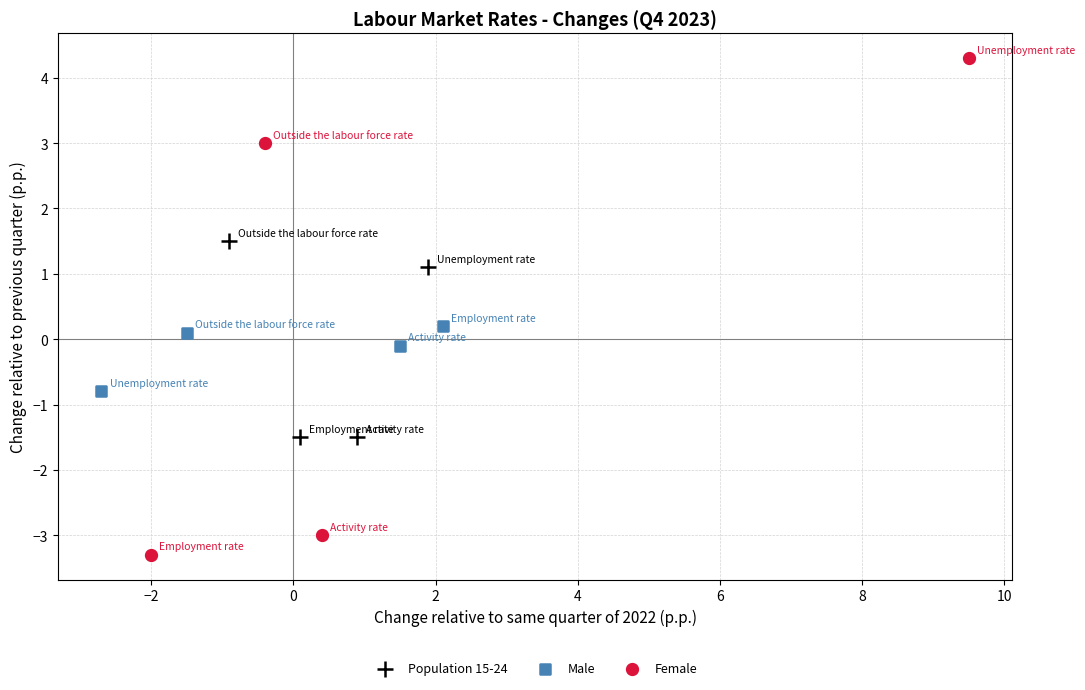

What are all the series names shown in the legend?

Population 15-24, Male, Female